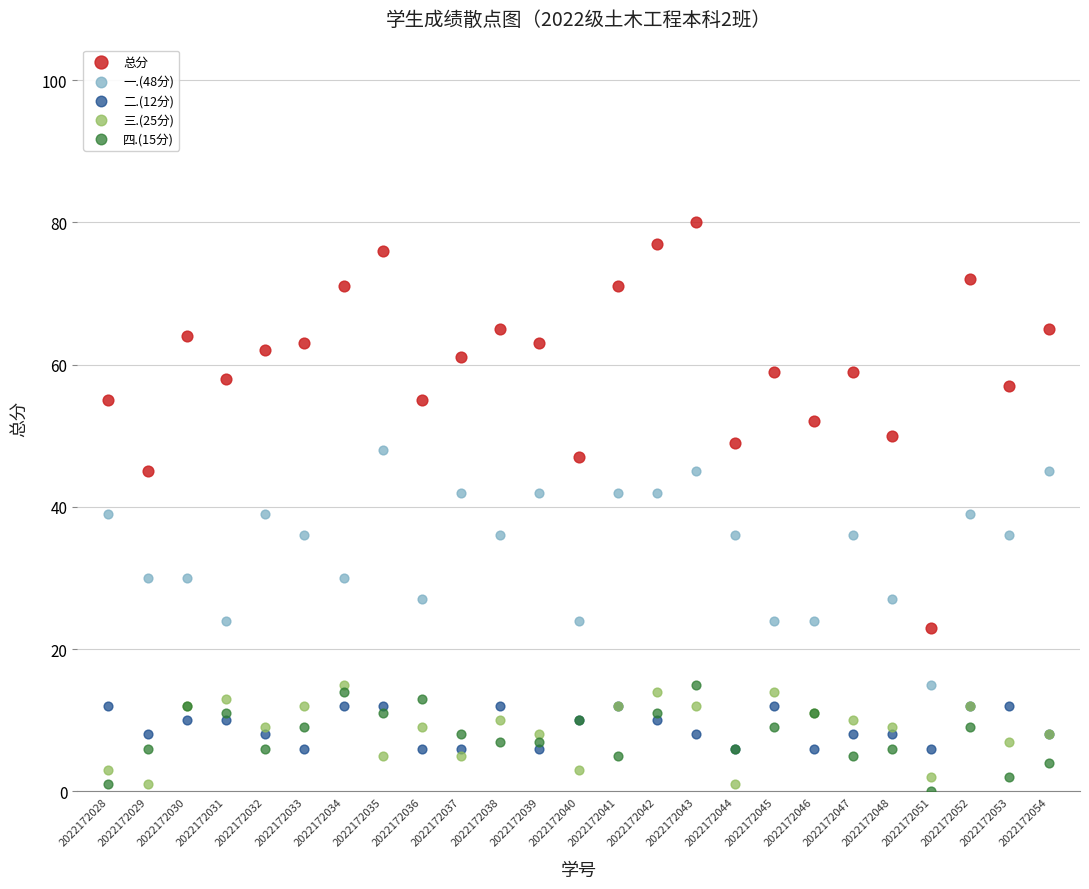

Which series reaches the maximum Y coordinate?

总分